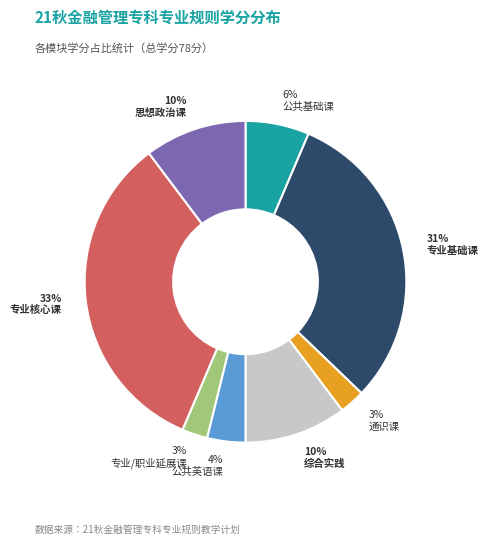

Is there a majority slice in this chart?

No